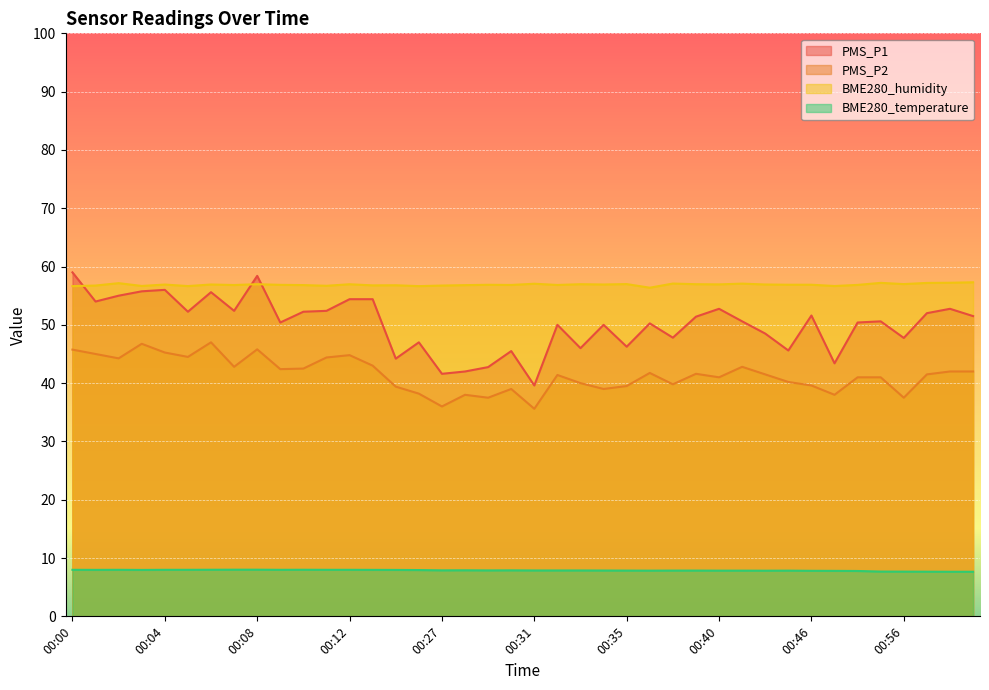

Count the number of data series in this chart.

4